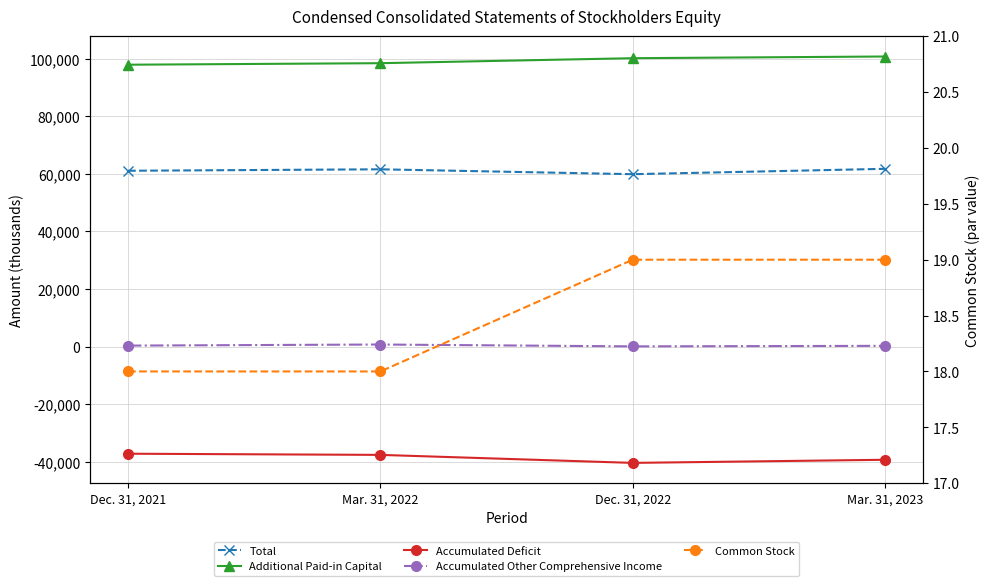

What are all the series names shown in the legend?

Total, Additional Paid-in Capital, Accumulated Deficit, Accumulated Other Comprehensive Income, Common Stock